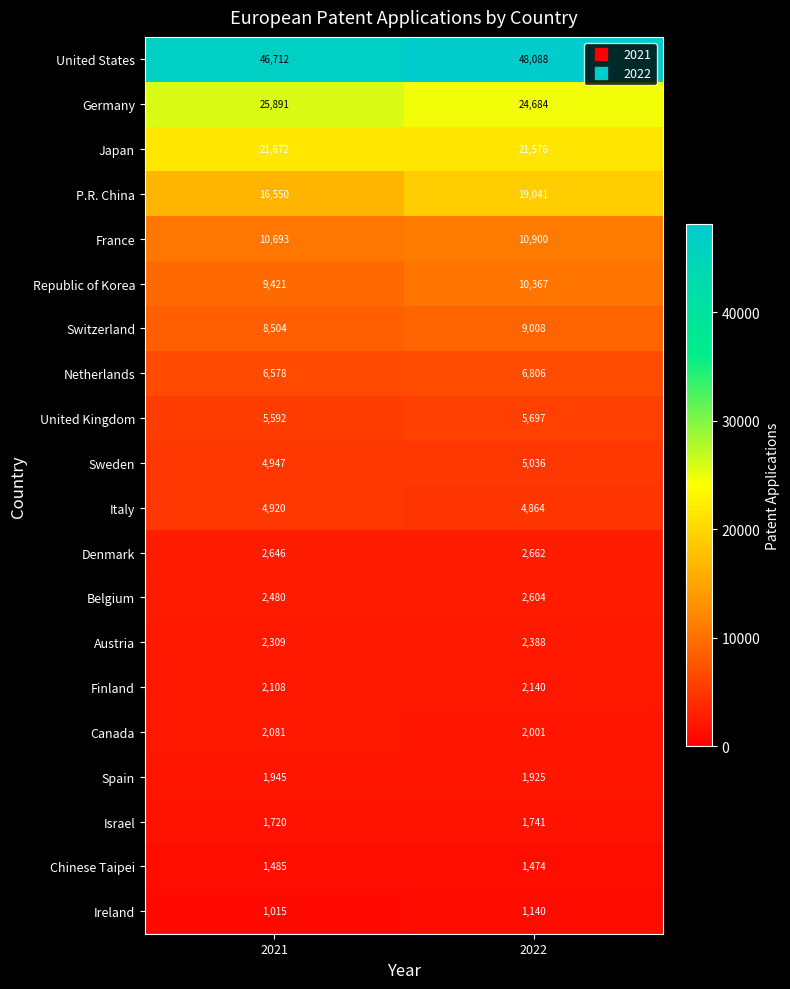

What is the sum of all Switzerland values?

17512